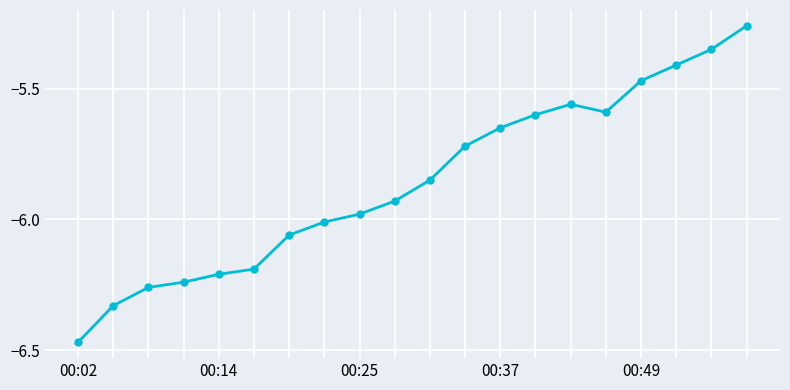

True or false: the data has more than 2 interior local peaks.

False